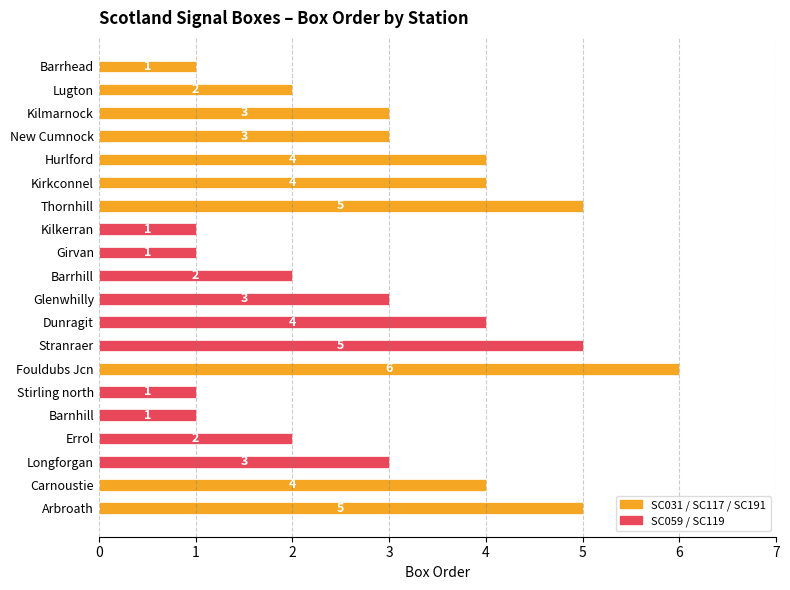

What is the difference between the maximum and minimum values?

5